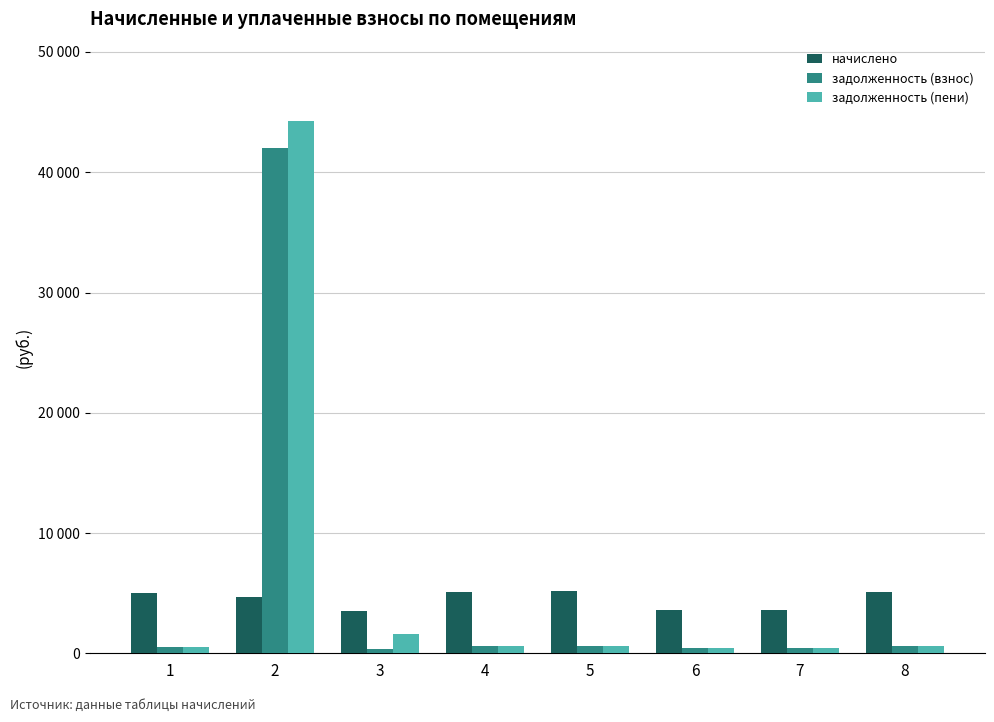

Which series has the largest total across all categories?

задолженность (пени)